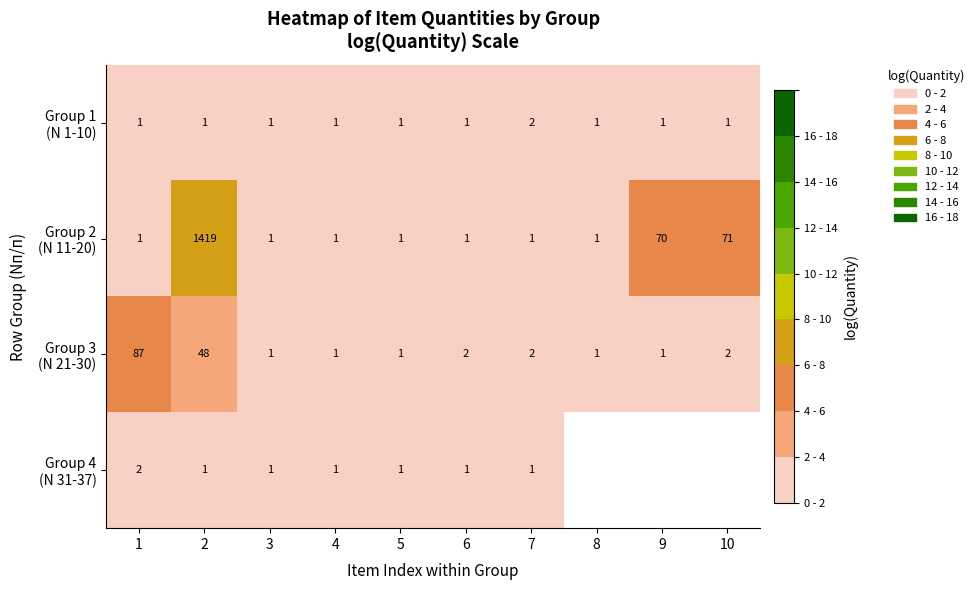

Rank the categories by Group 1 (N 1-10) value from highest to lowest.

7, 1, 2, 3, 4, 5, 6, 8, 9, 10